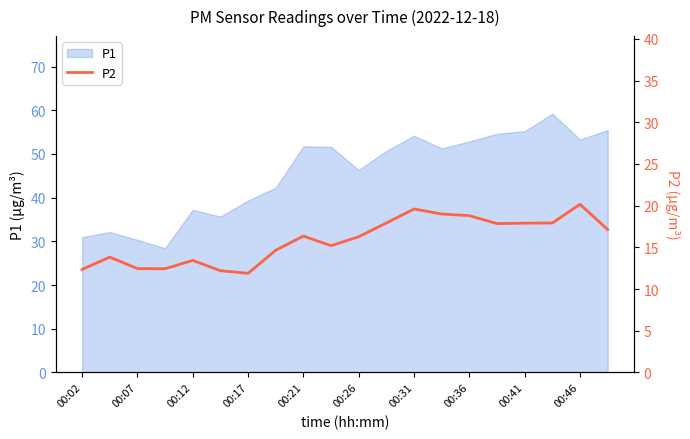

What is the maximum value for P1?

59.2